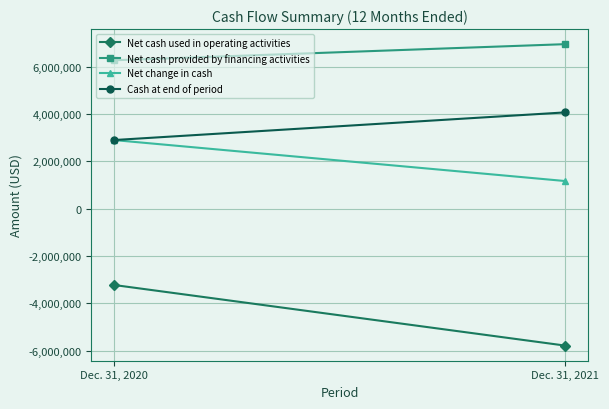

What are all the series names shown in the legend?

Net cash used in operating activities, Net cash provided by financing activities, Net change in cash, Cash at end of period